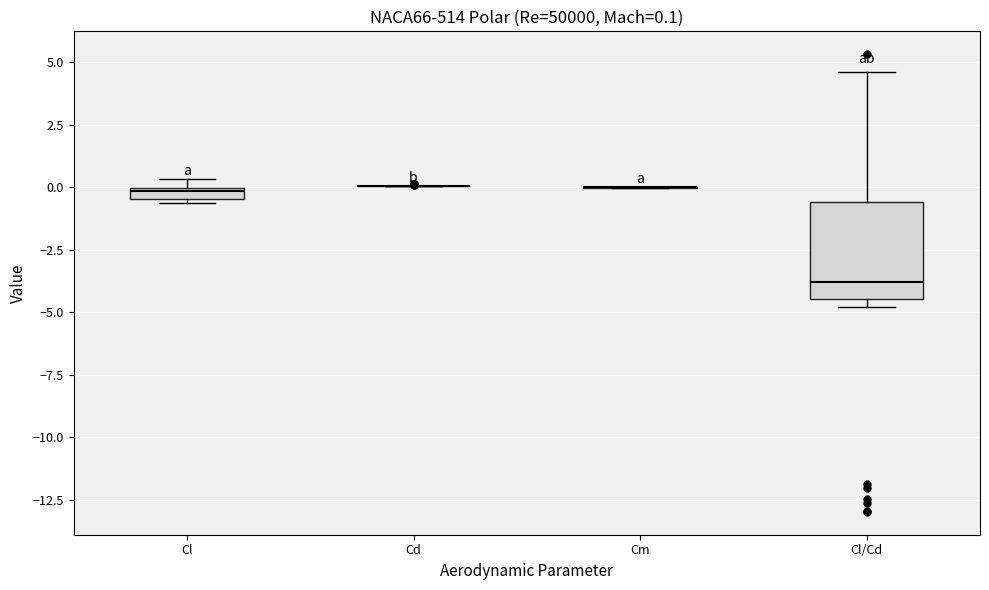

Which box is the tallest, from its lower edge to its upper edge?

Cl/Cd